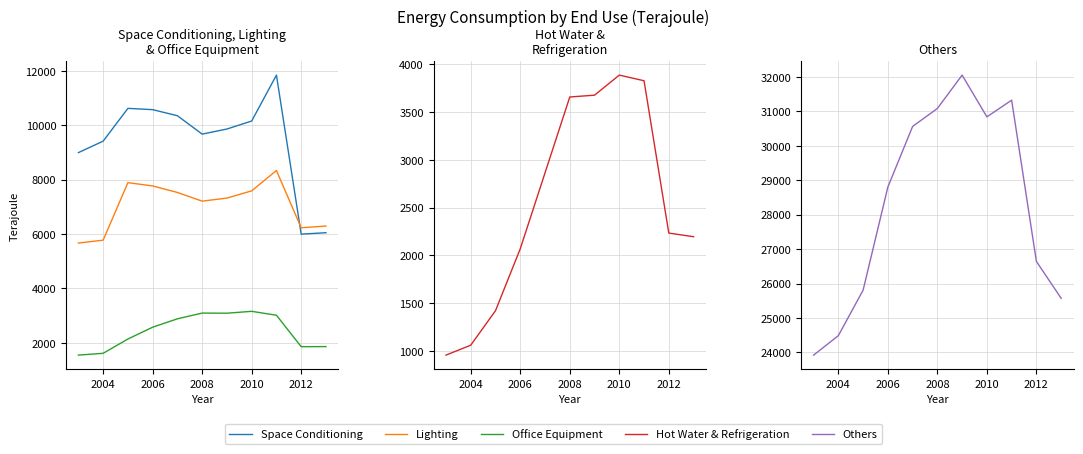

Is this an area chart (filled region under the line)?

No